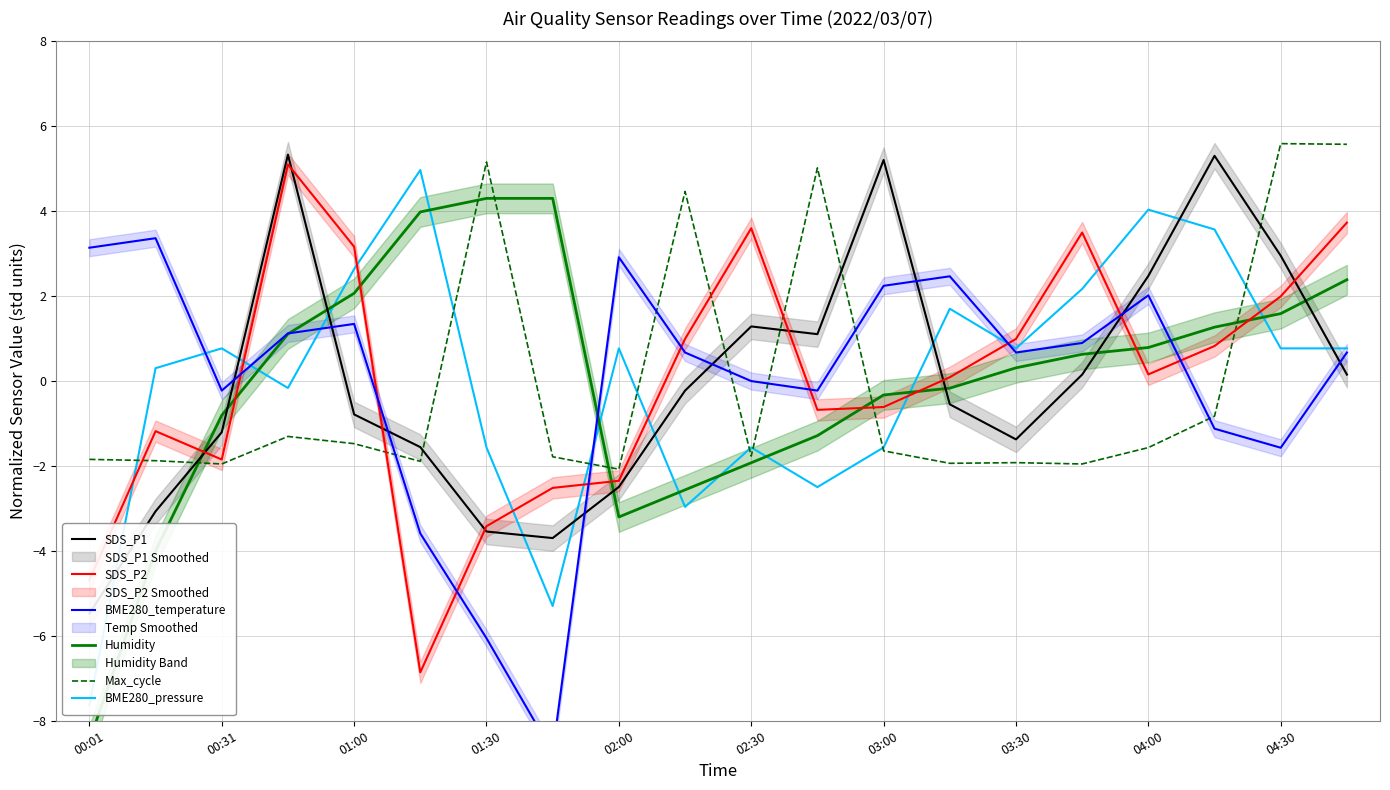

The SDS_P2 series shows 3.0 at 04:30. True or false?

False